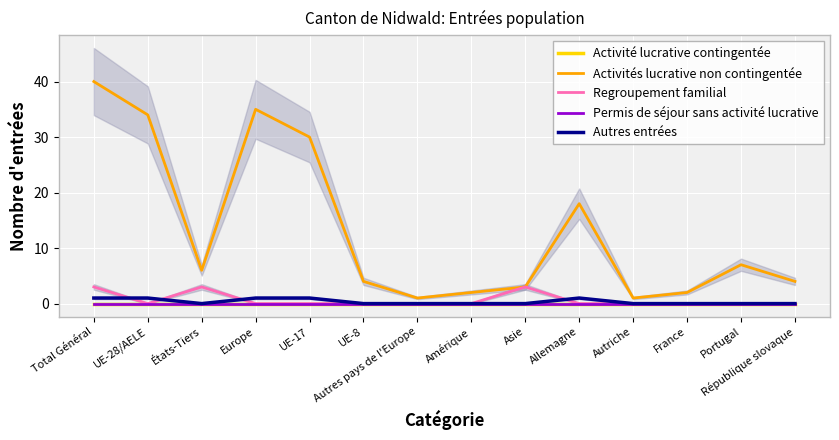

Which category has the lowest value in the Regroupement familial series?

UE-28/AELE